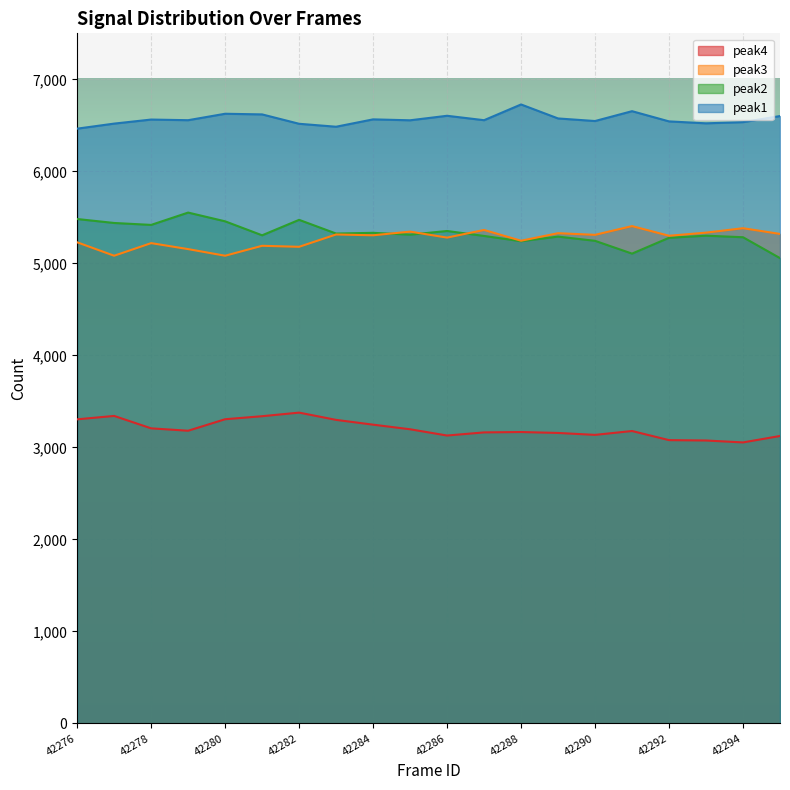

True or false: peak4 has a value of 3181 at 42279.

True